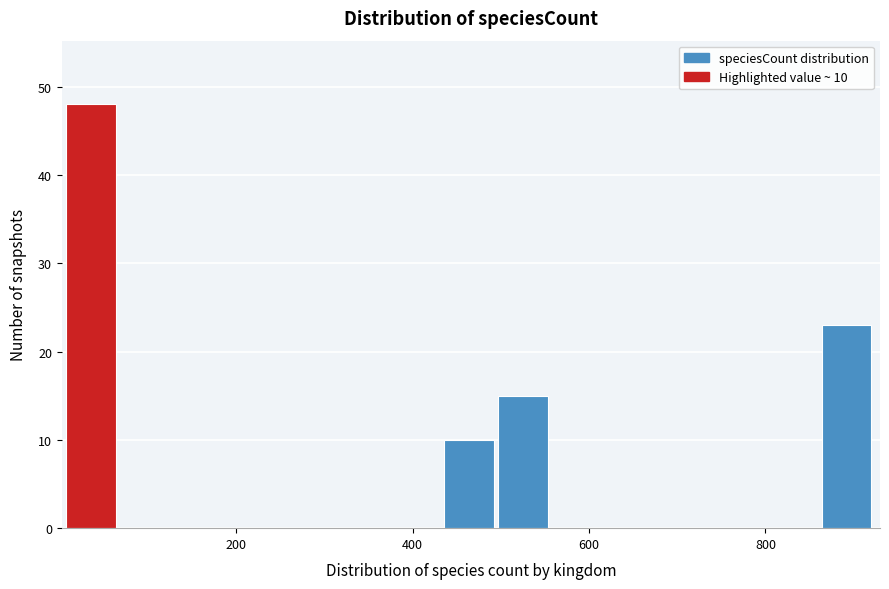

Read against the x-axis, roughly where is the centre of the tallest bar?

40